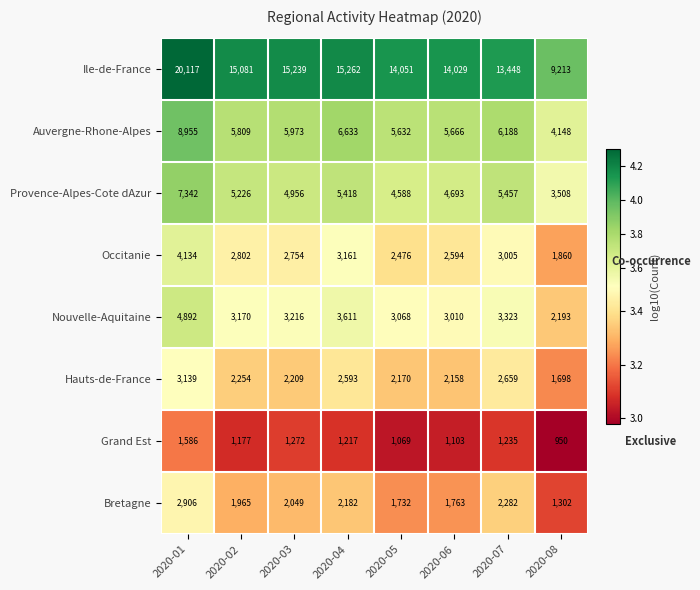

Which series has the largest range (max minus min)?

Ile-de-France